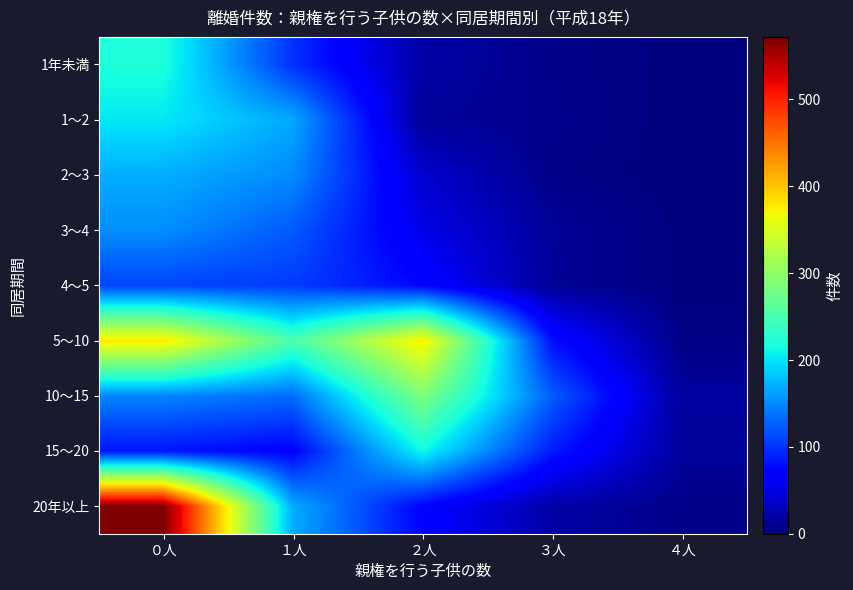

Reading left to right, list all the values displayed in this chart.

1年未満: ０人=220	１人=99	２人=20	３人=6	４人=1
1～2: ０人=202	１人=167	２人=14	３人=8	４人=0
2～3: ０人=170	１人=150	２人=40	３人=5	４人=0
3～4: ０人=152	１人=123	２人=53	３人=14	４人=1
4～5: ０人=110	１人=105	２人=74	３人=12	４人=1
5～10: ０人=380	１人=250	２人=377	３人=80	４人=4
10～15: ０人=147	１人=133	２人=287	３人=125	４人=16
15～20: ０人=83	１人=70	２人=212	３人=87	４人=15
20年以上: ０人=572	１人=169	２人=71	３人=20	４人=6